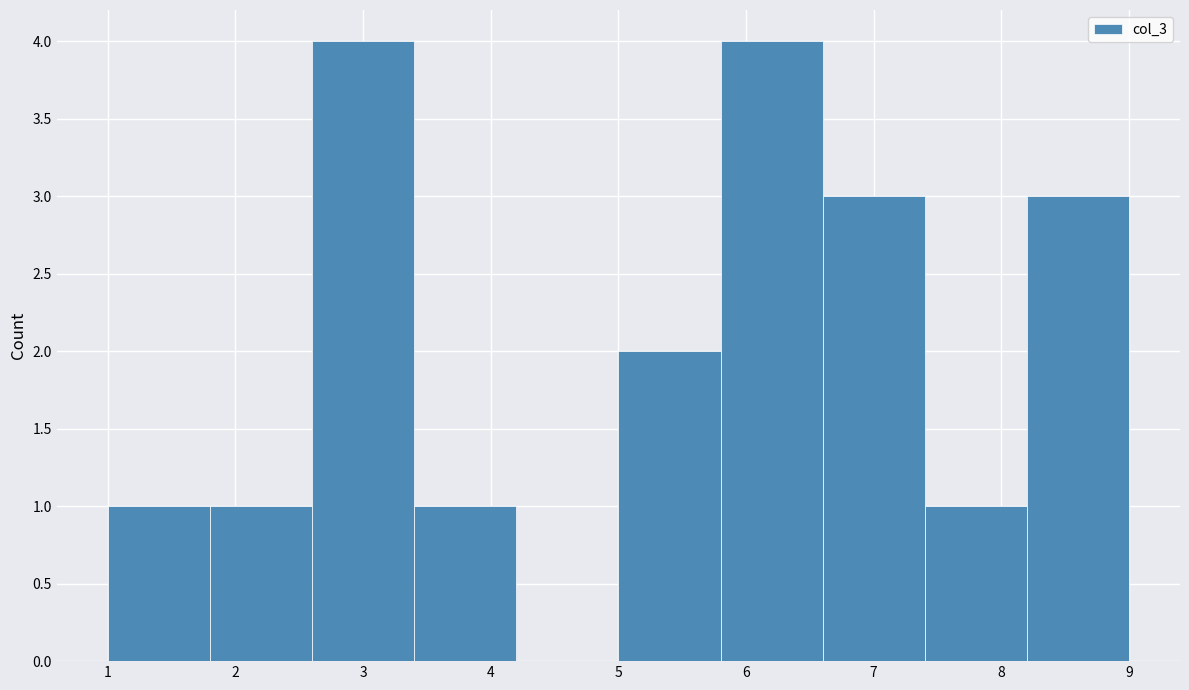

Reading left to right, list every bar in this chart as the range it spans on the x-axis followed by its height. The values are not printed on the chart, so give them approximately, as read against the axis.

1.0 to 1.8: 1
1.8 to 2.6: 1
2.6 to 3.4: 4
3.4 to 4.2: 1
4.2 to 5.0: 0
5.0 to 5.8: 2
5.8 to 6.6: 4
6.6 to 7.4: 3
7.4 to 8.2: 1
8.2 to 9.0: 3